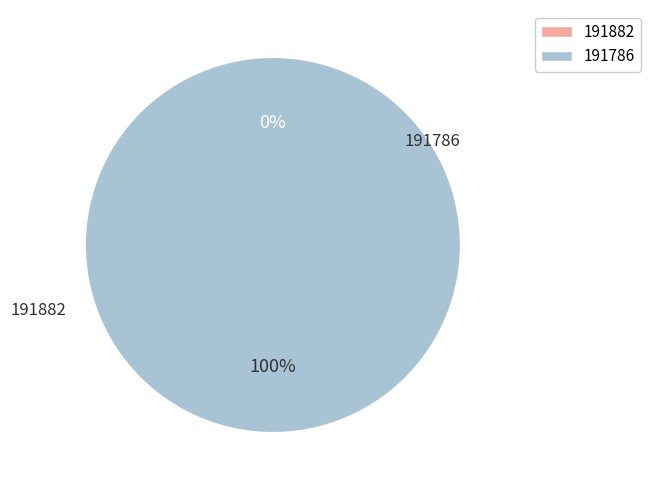

To the nearest percent, what percentage of the pie is 191786?

100%